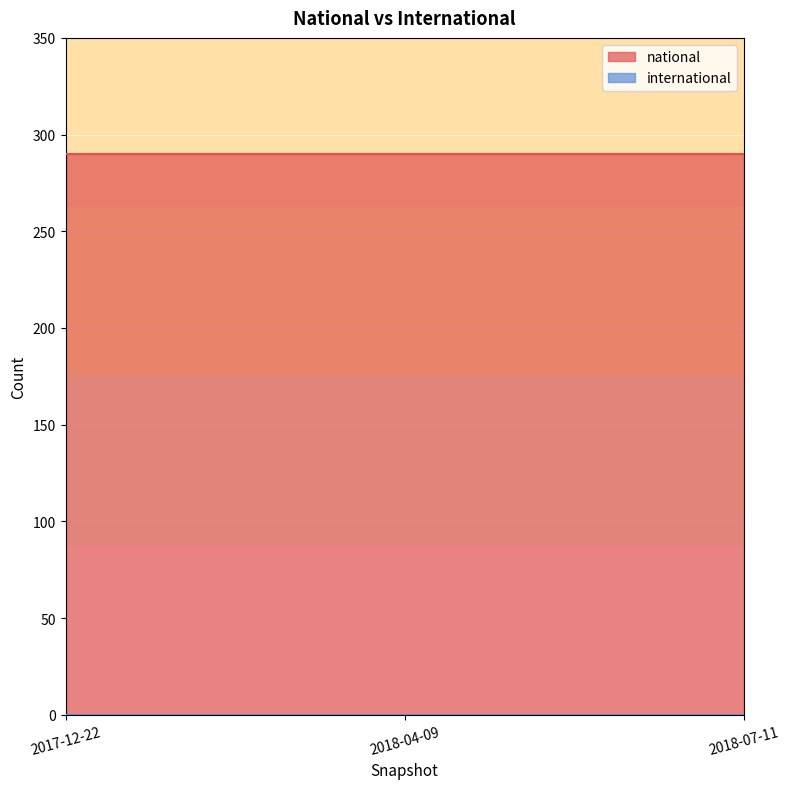

Which series has the largest total across all categories?

national